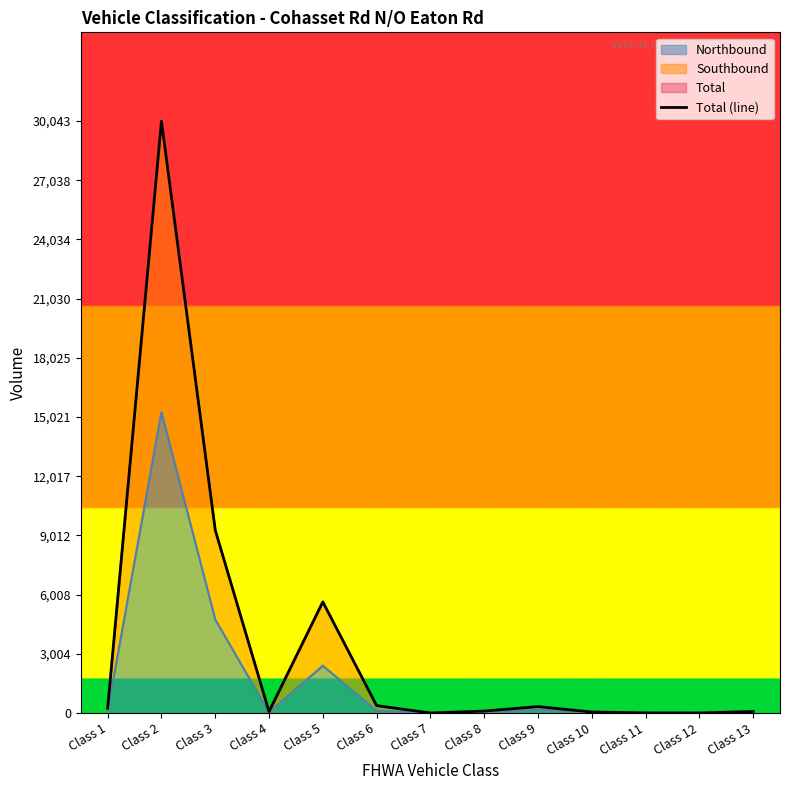

At which category does the data reach its first local valley?

Class 4